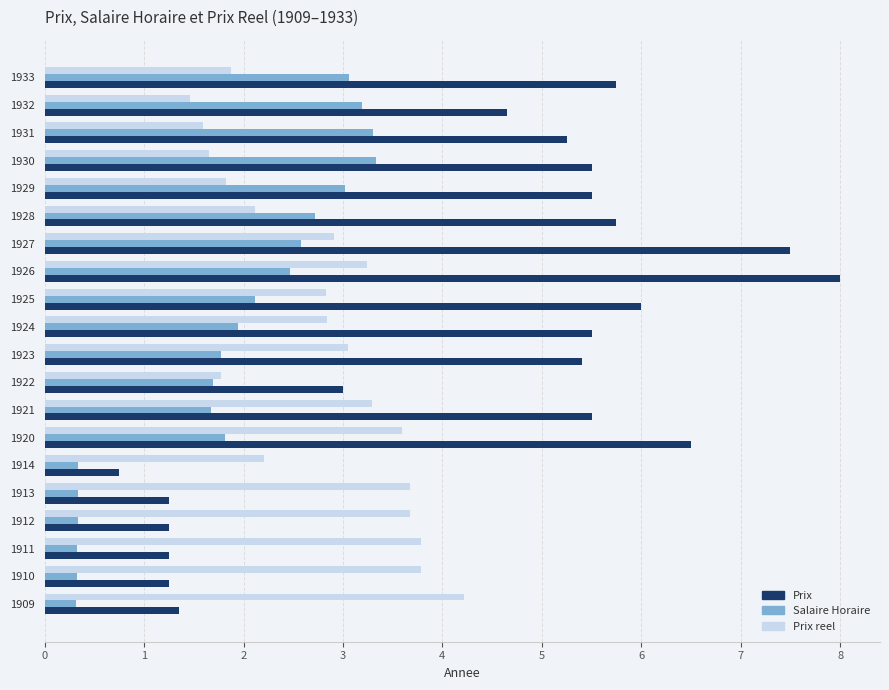

Rank the series by their average value, from lowest to highest.

Salaire Horaire, Prix reel, Prix